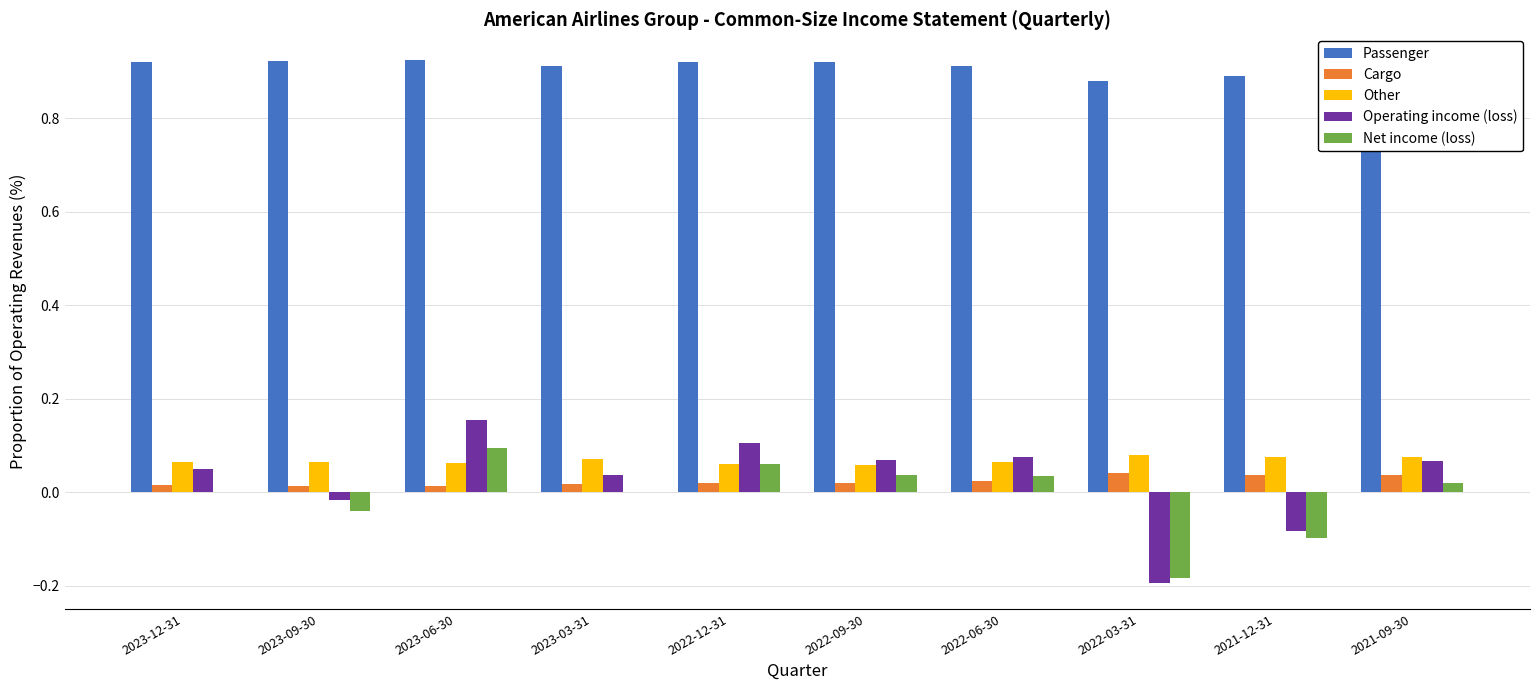

Count the Passenger values in the range 0 to 1.

10